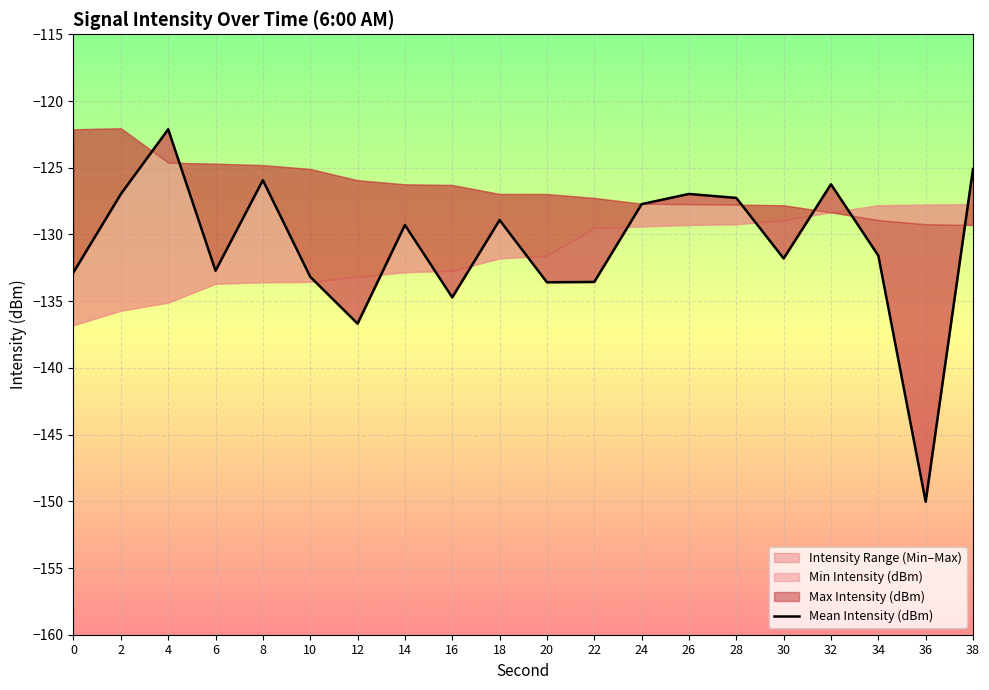

What is the greatest value displayed?

-122.1